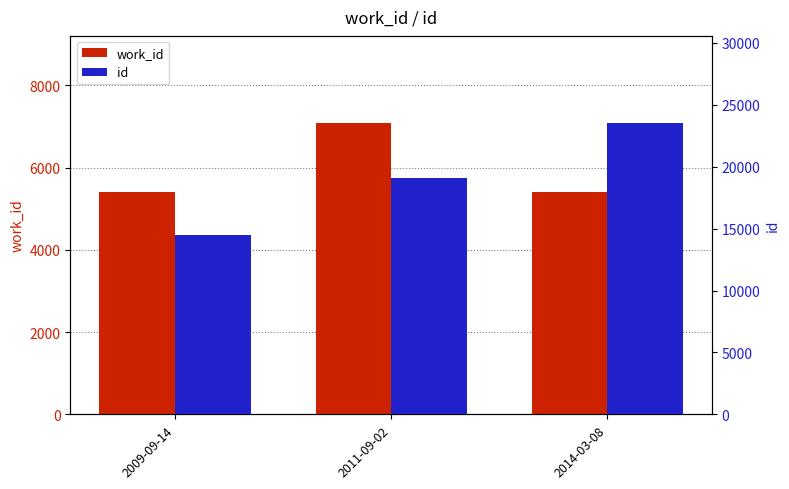

What are all the series names shown in the legend?

work_id, id